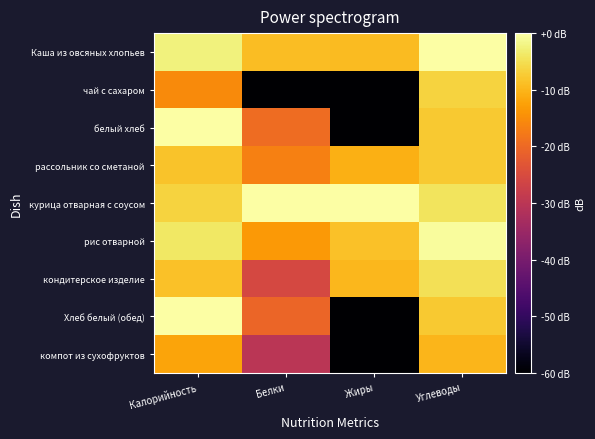

List the series in order of their peak value, highest first.

Каша из овсяных хлопьев, белый хлеб, курица отварная с соусом, Хлеб белый (обед), рис отварной, кондитерское изделие, чай с сахаром, рассольник со сметаной, компот из сухофруктов